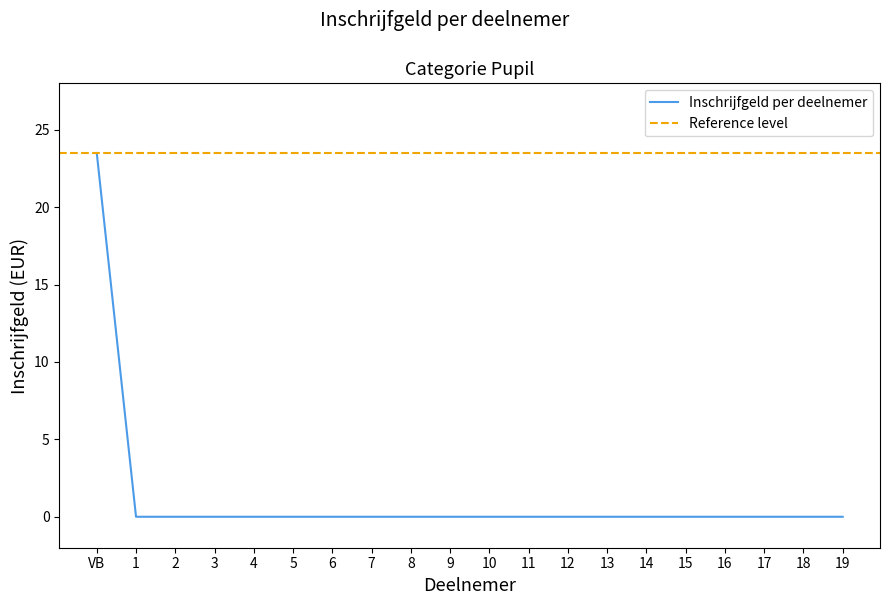

The value at 5 is 14.5. True or false?

False